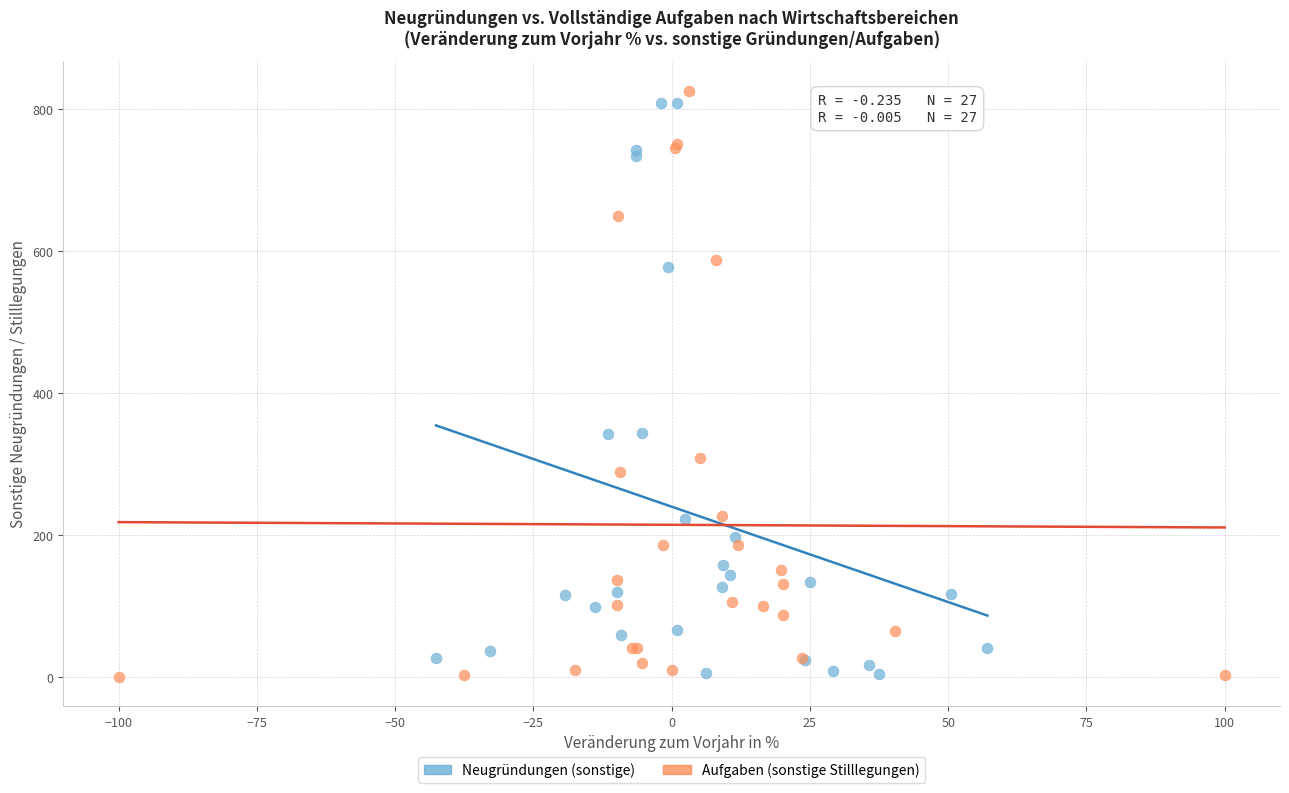

Which series reaches the maximum Y coordinate?

Aufgaben (sonstige Stilllegungen)